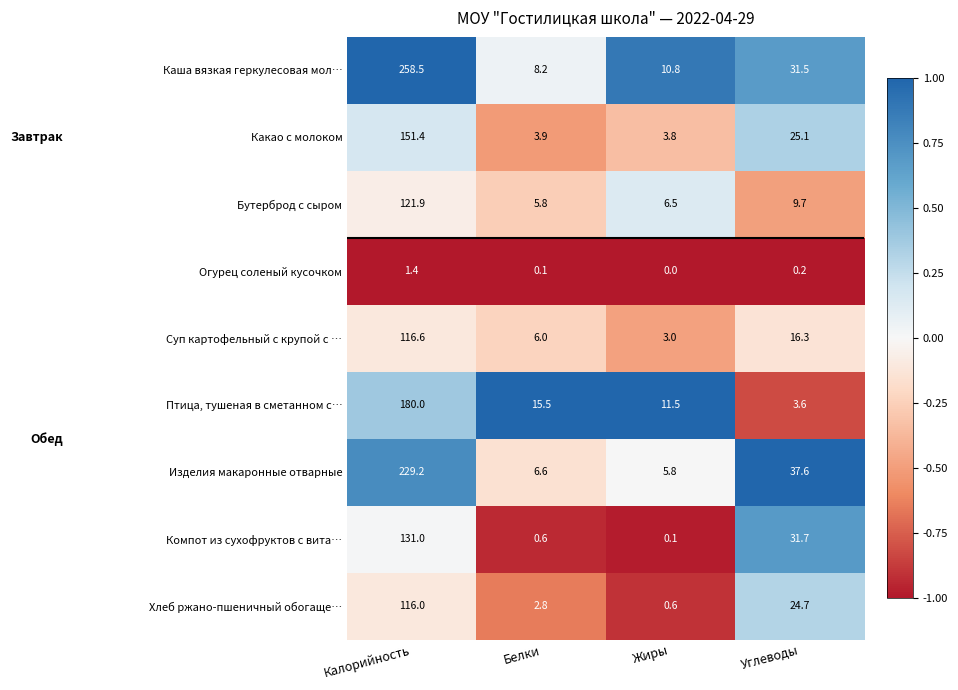

At which category is the sum across all series the highest?

Калорийность